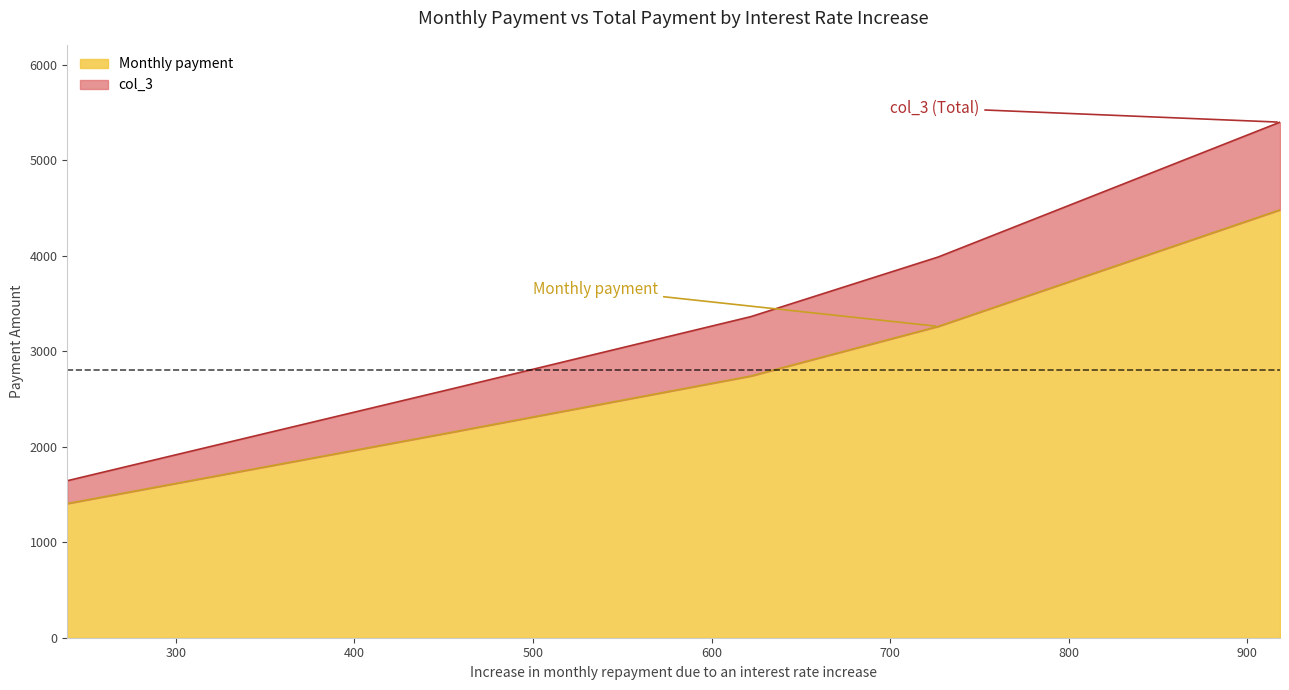

Reading right to left, transcribe all the data shown in this chart.

Monthly payment: 918.4088154787087=4479.6	727.0295854061596=3259.8	622.0272114013887=2739.9	453.852950555357=2148.7	239.13797213946214=1404.6
col_3: 918.4088154787087=5398.0	727.0295854061596=3986.8	622.0272114013887=3361.9	453.852950555357=2602.6	239.13797213946214=1643.7